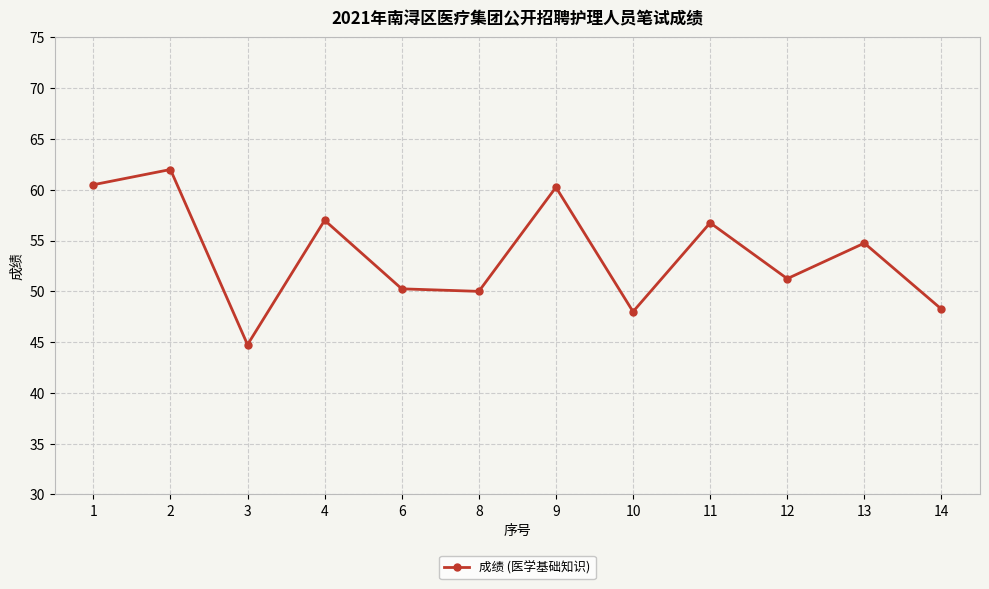

Where is the first local minimum?

3